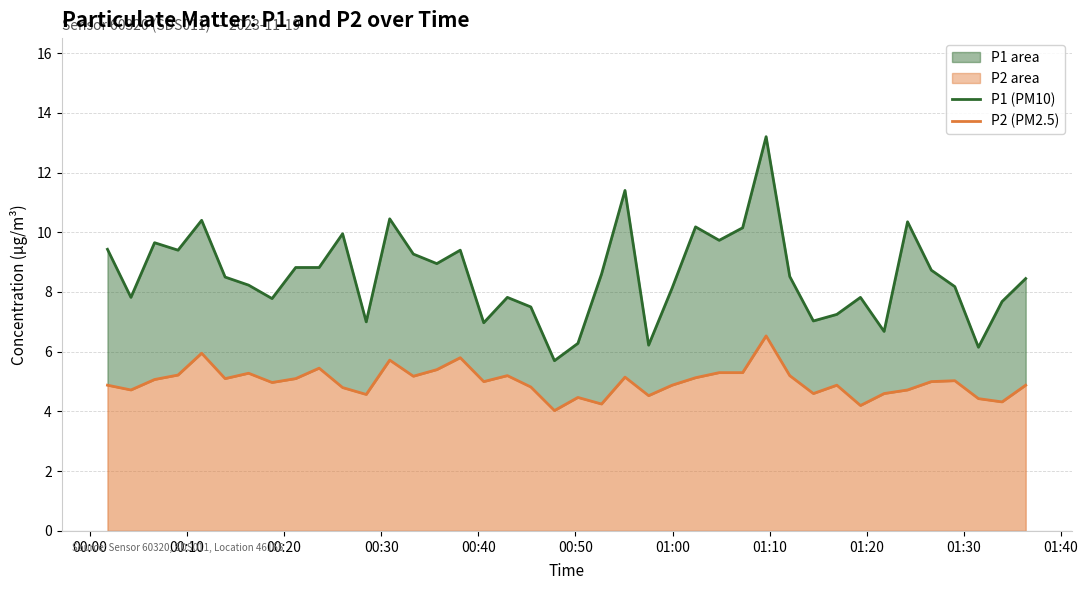

How many series are shown in this chart?

2